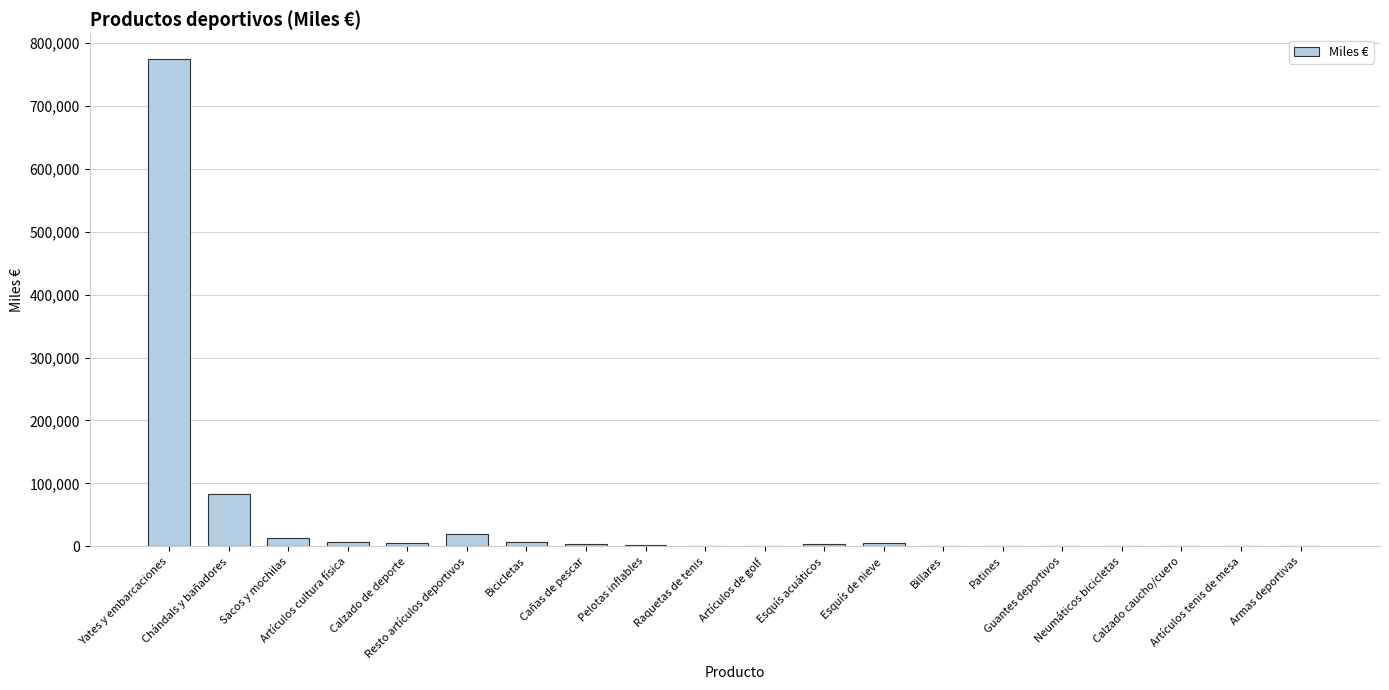

How many categories are shown in the chart?

20